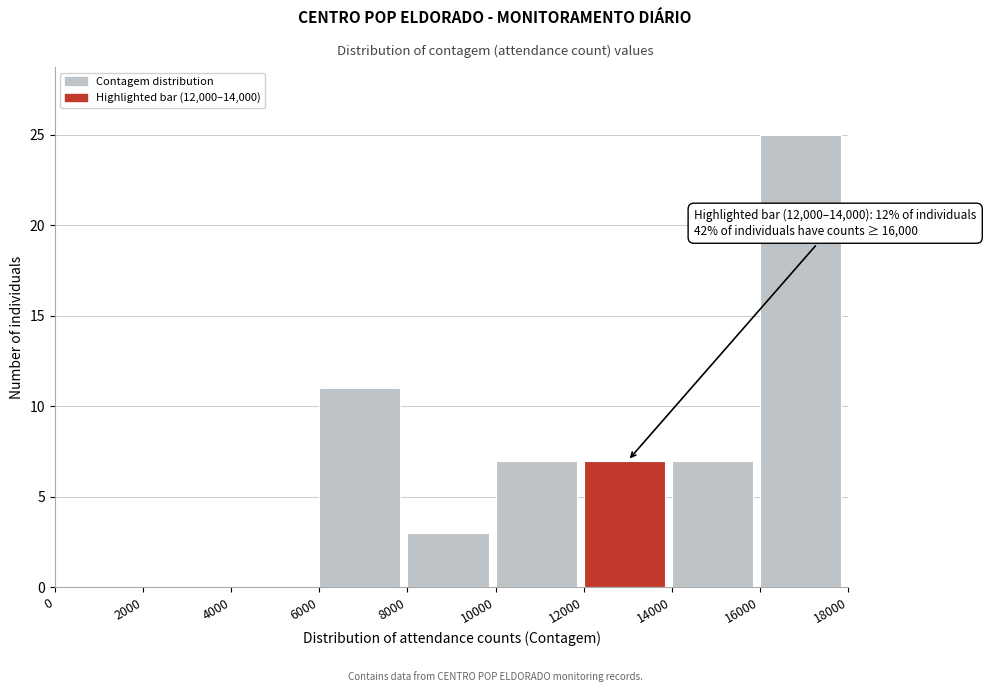

Over which range of the x-axis is the bar tallest?

16000 to 18000